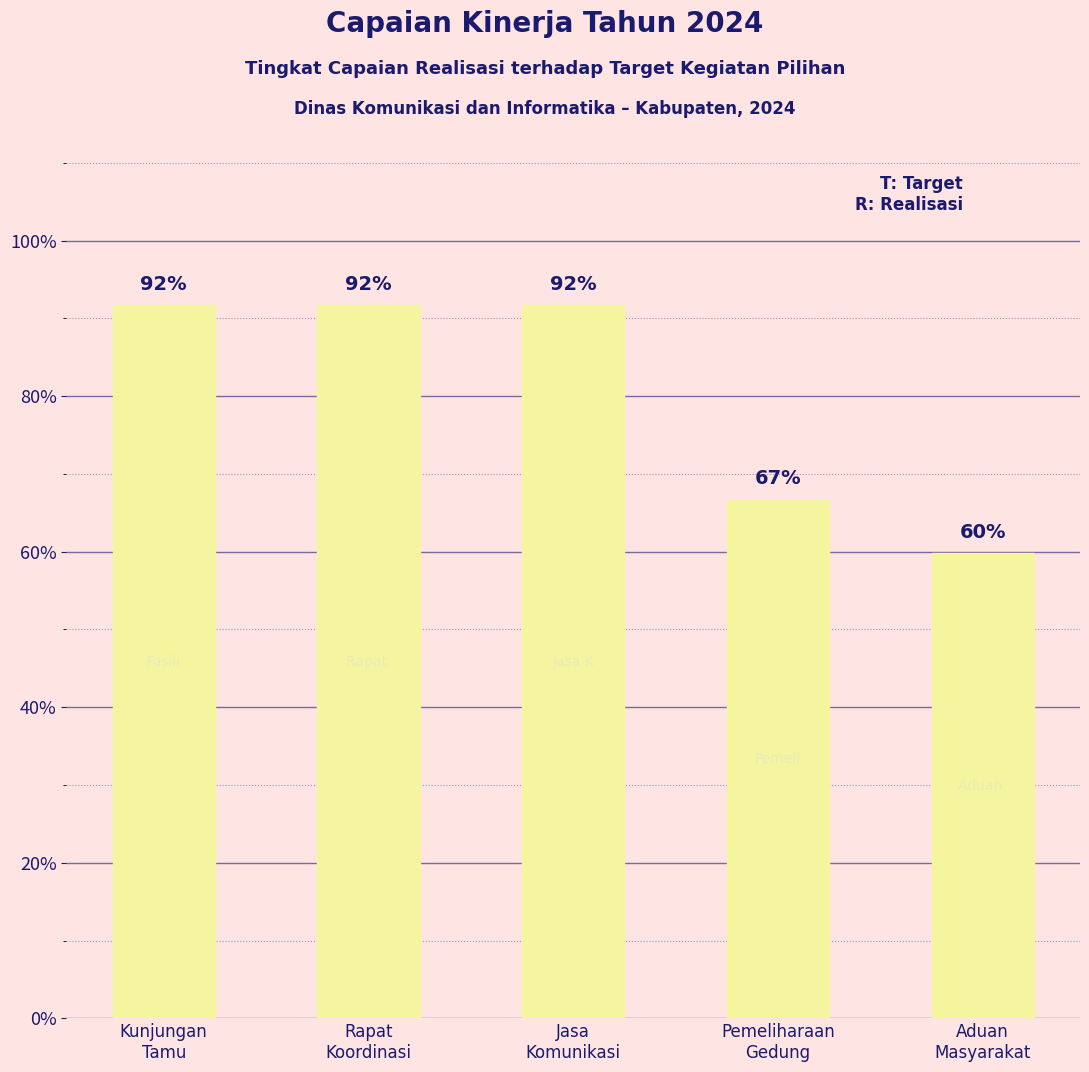

The value at Aduan
Masyarakat is 59.8. True or false?

True